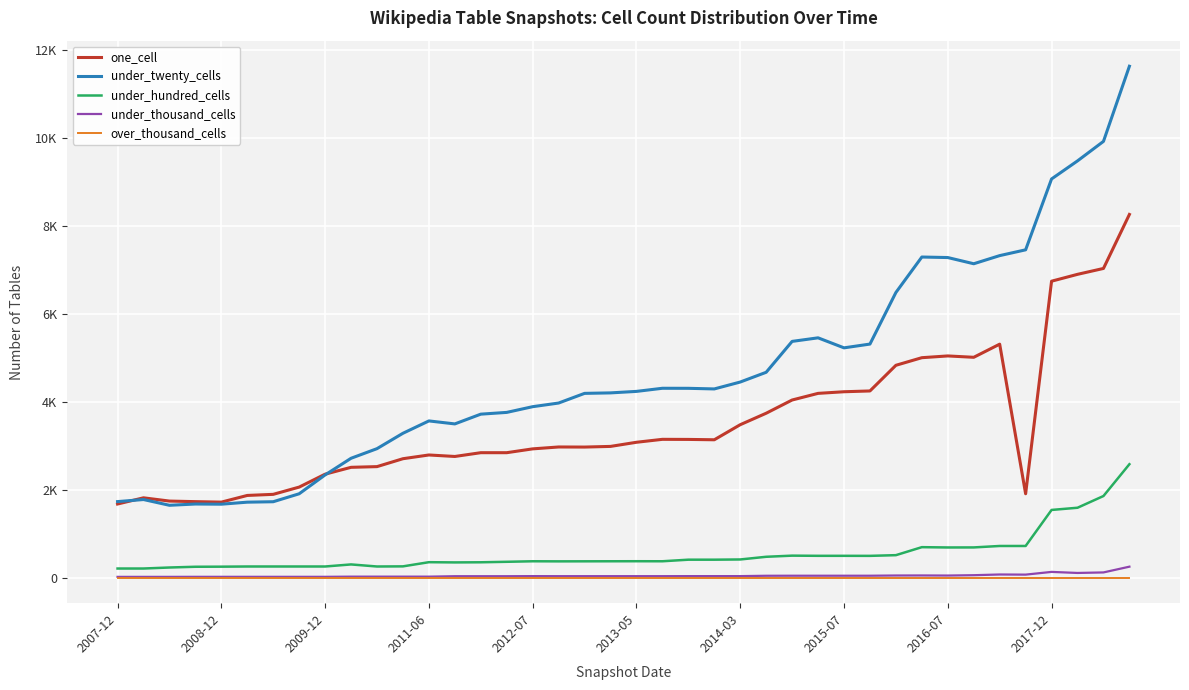

What are all the series names shown in the legend?

one_cell, under_twenty_cells, under_hundred_cells, under_thousand_cells, over_thousand_cells